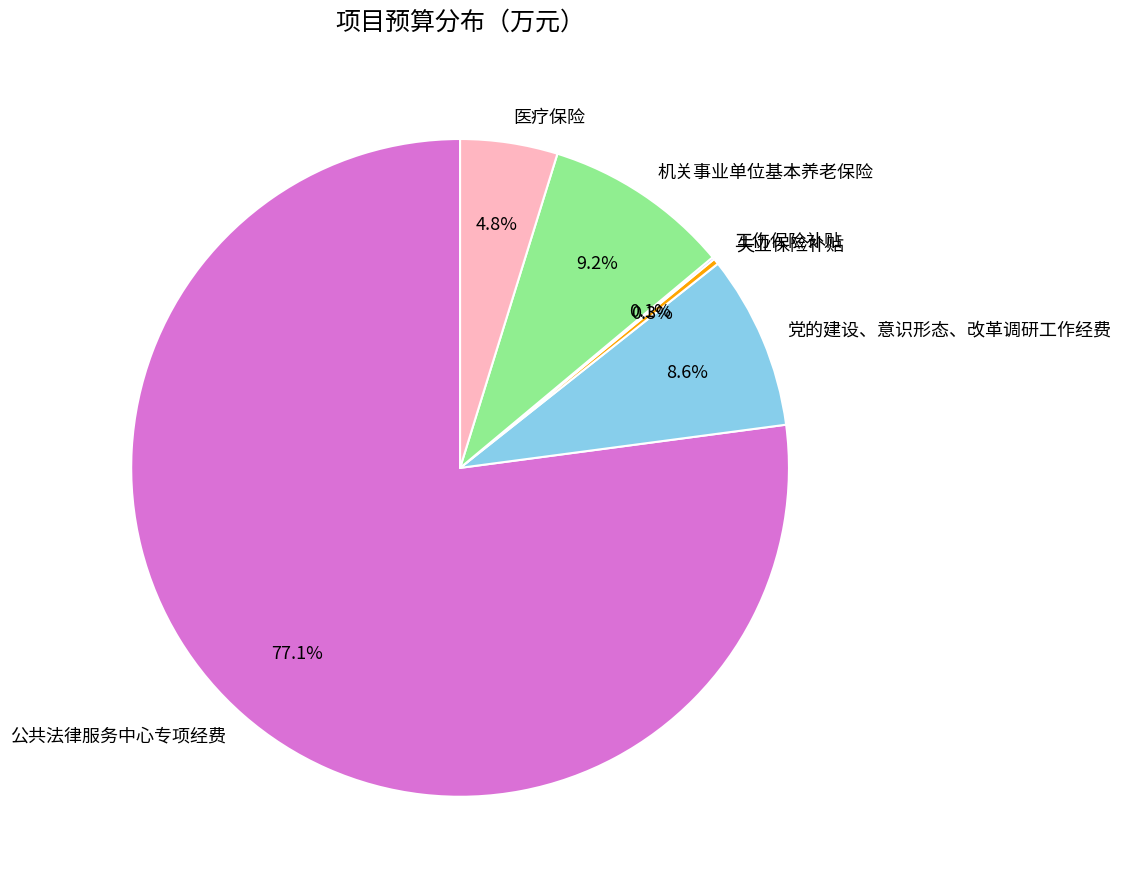

Which has a higher value, 党的建设、意识形态、改革调研工作经费 or 失业保险补贴?

党的建设、意识形态、改革调研工作经费